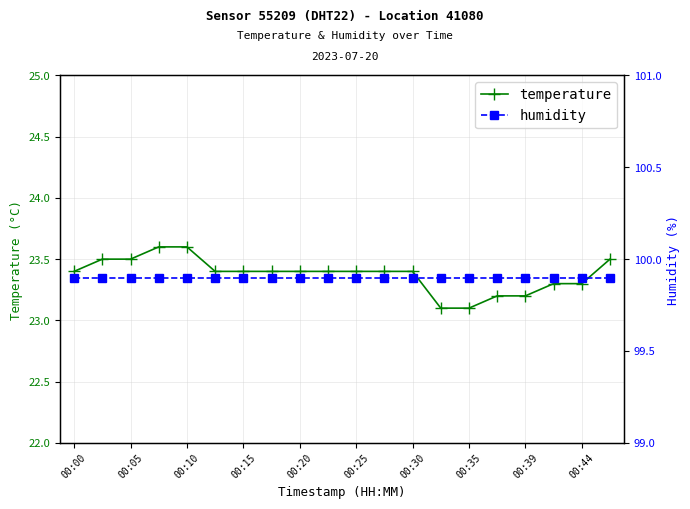

Count the temperature values in the range 23 to 24.

20